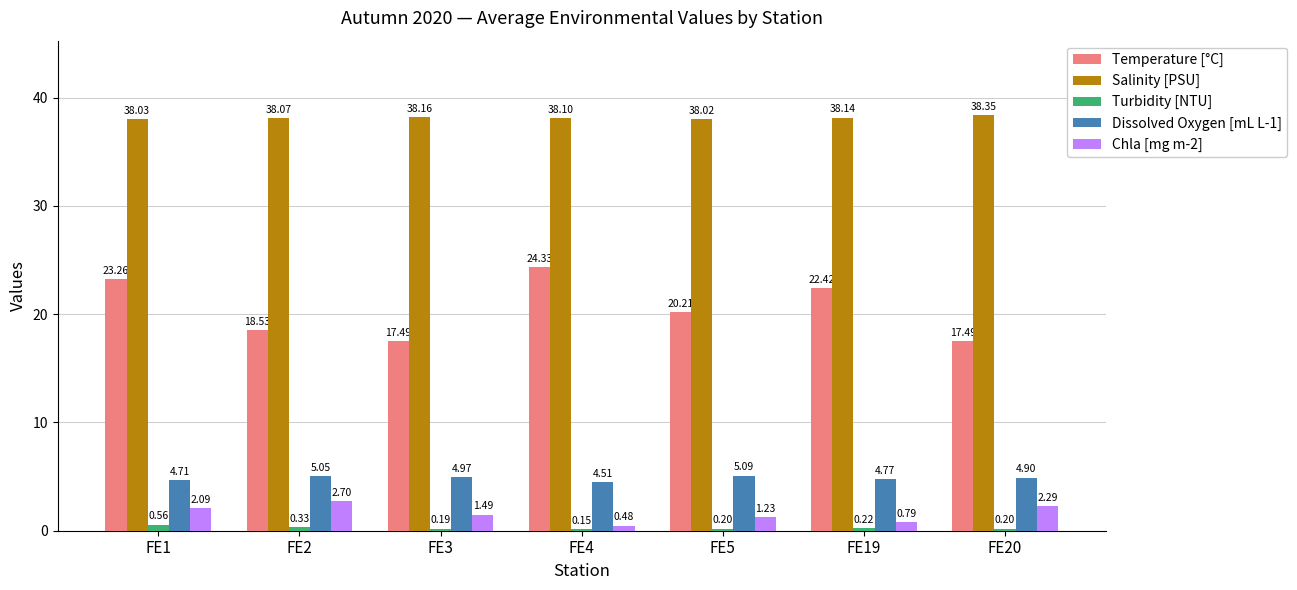

Which category has the lowest value across all series?

FE4